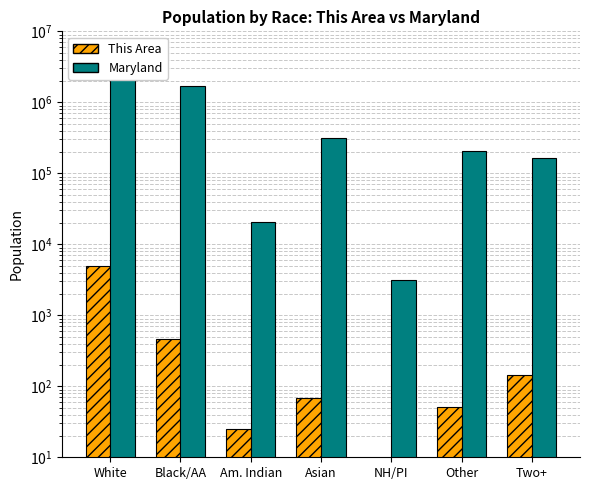

What is the smallest value displayed?

6